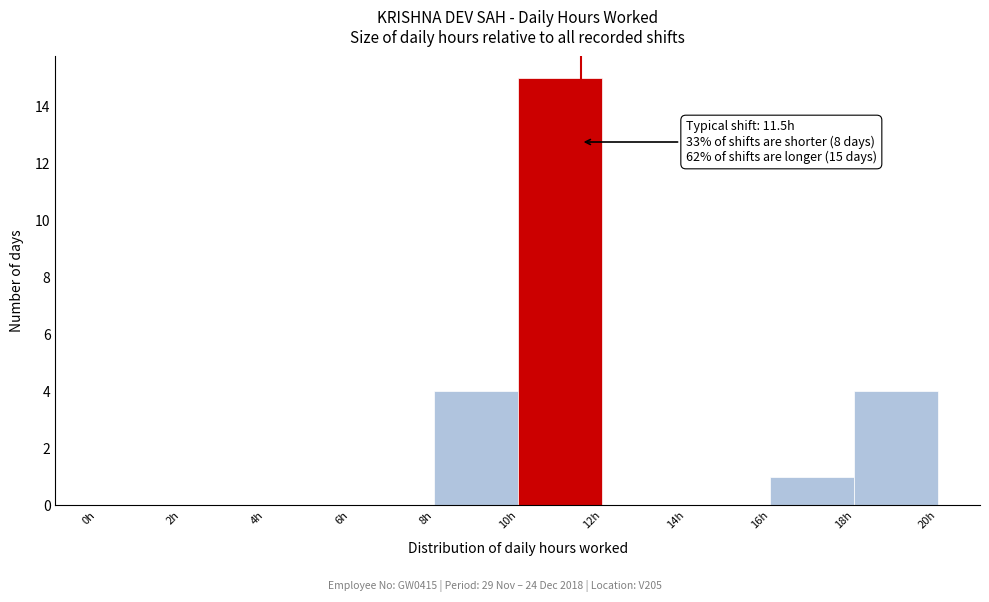

Which range on the x-axis has the tallest bar?

10 to 12